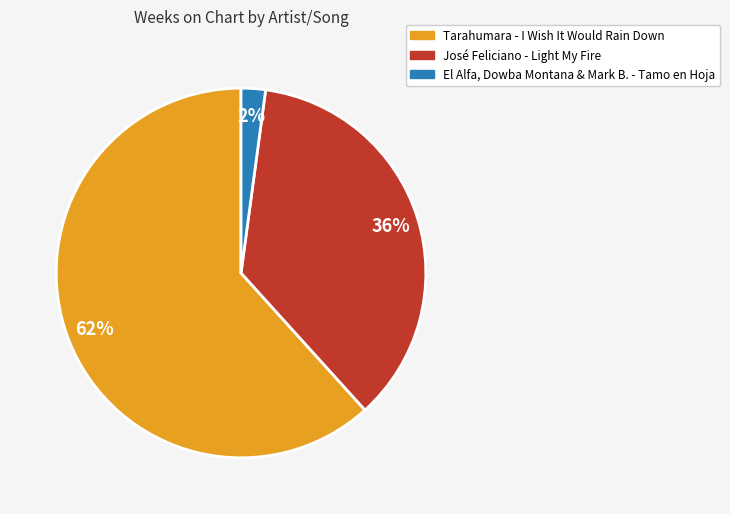

Approximately how many times larger is the value at José Feliciano - Light My Fire compared to Tarahumara - I Wish It Would Rain Down?

0.6